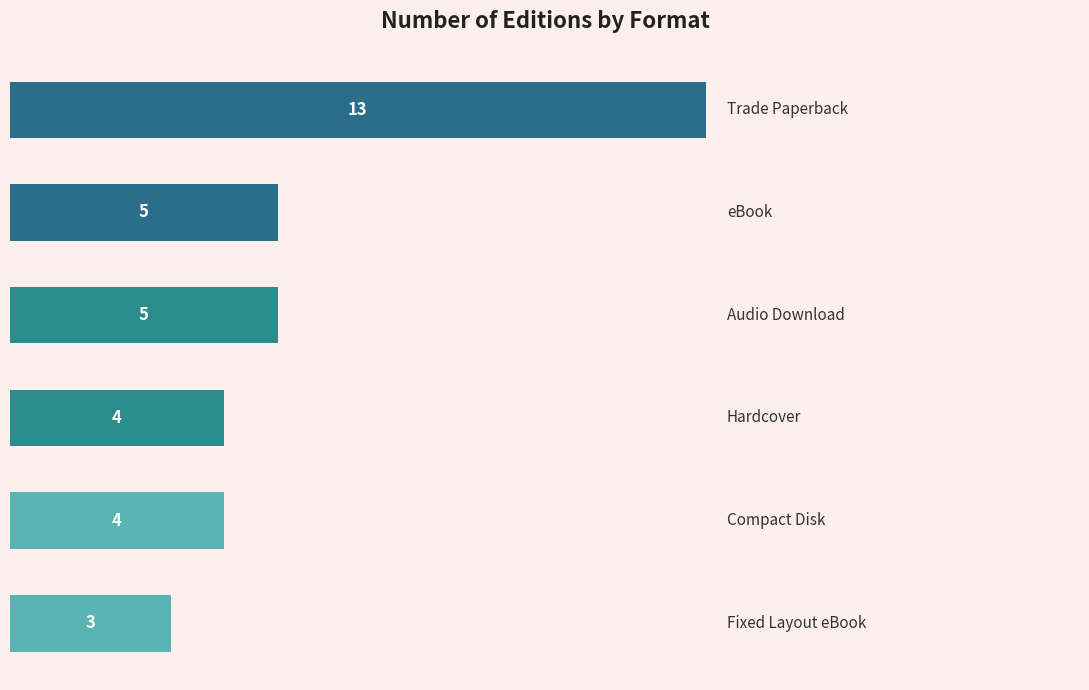

What is the minimum value shown in the chart?

3